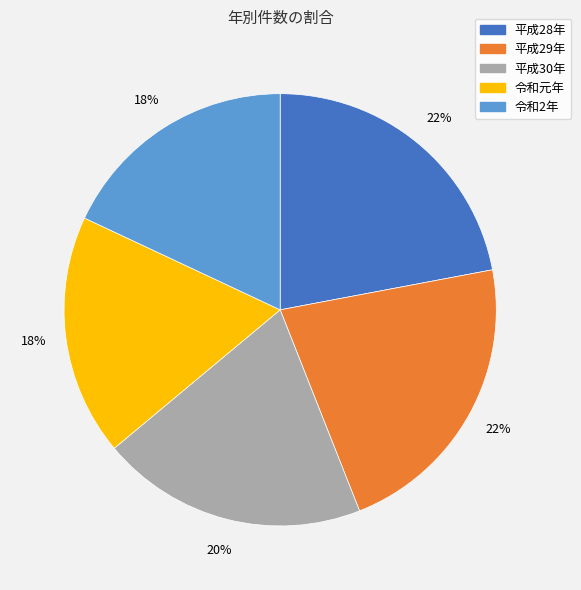

To the nearest percent, what is the combined percentage of 令和元年 and 平成30年?

38%